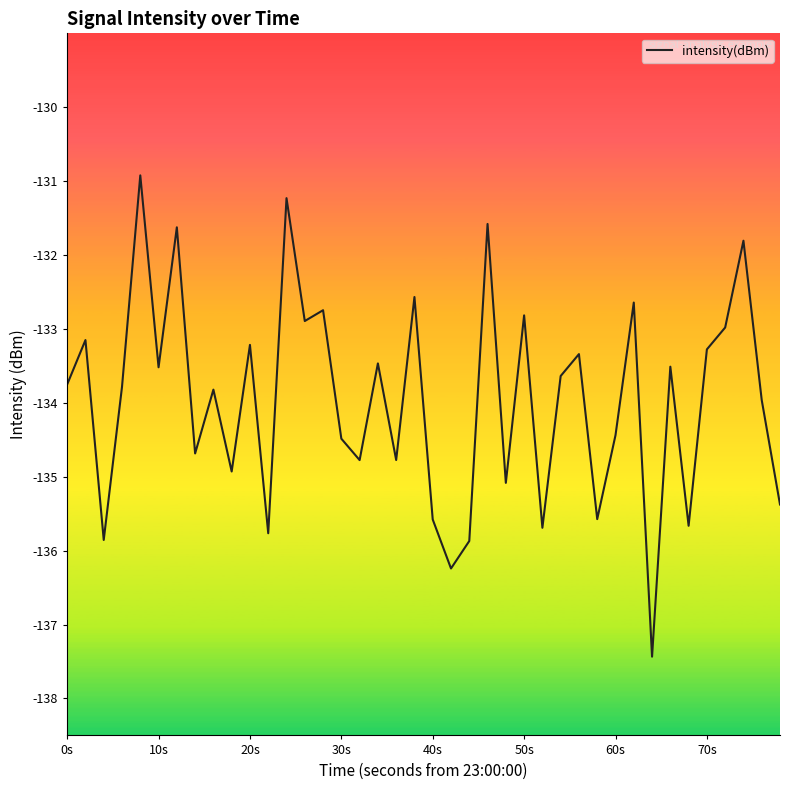

What is the difference between the maximum and minimum values?

6.5